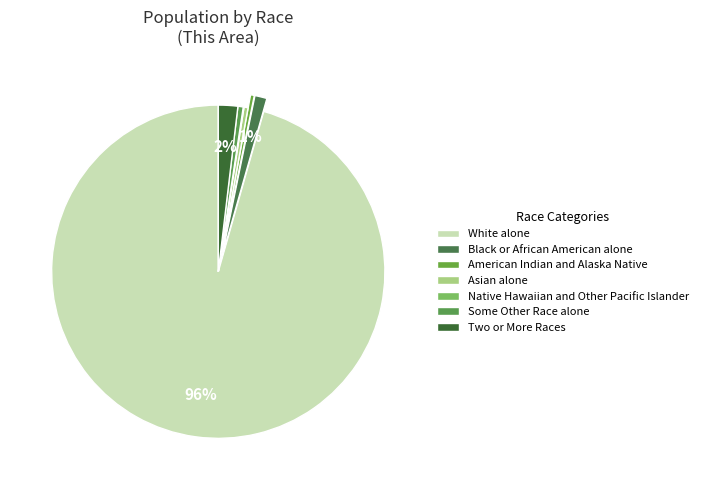

To the nearest percent, what portion does Two or More Races represent?

2%